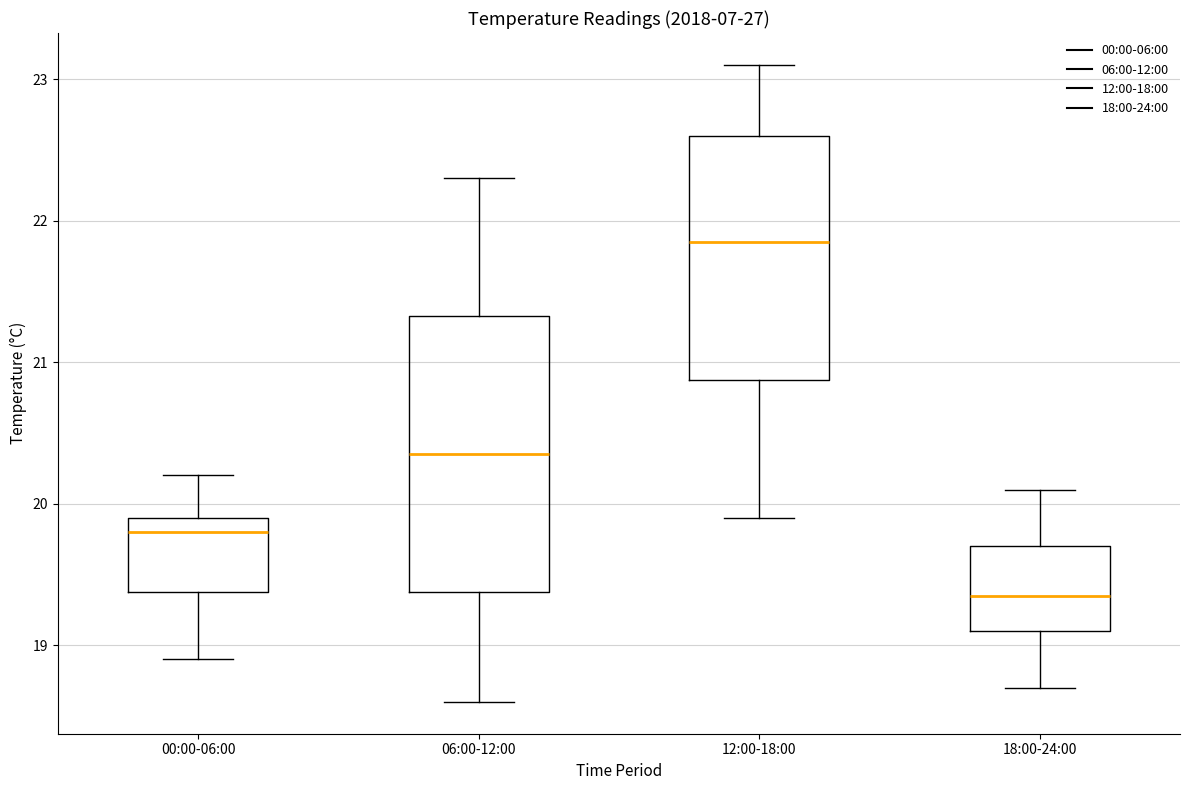

Where is the upper edge of the box for 00:00-06:00 on the y-axis? The values are not printed on the chart, so give them approximately, as read against the axis.

19.9